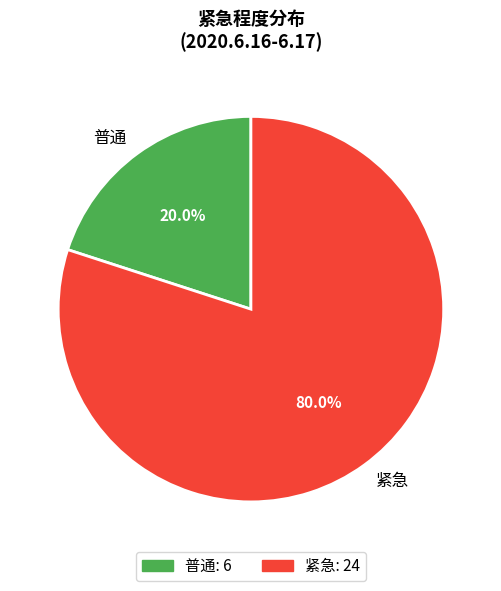

Count the number of slices in the pie.

2